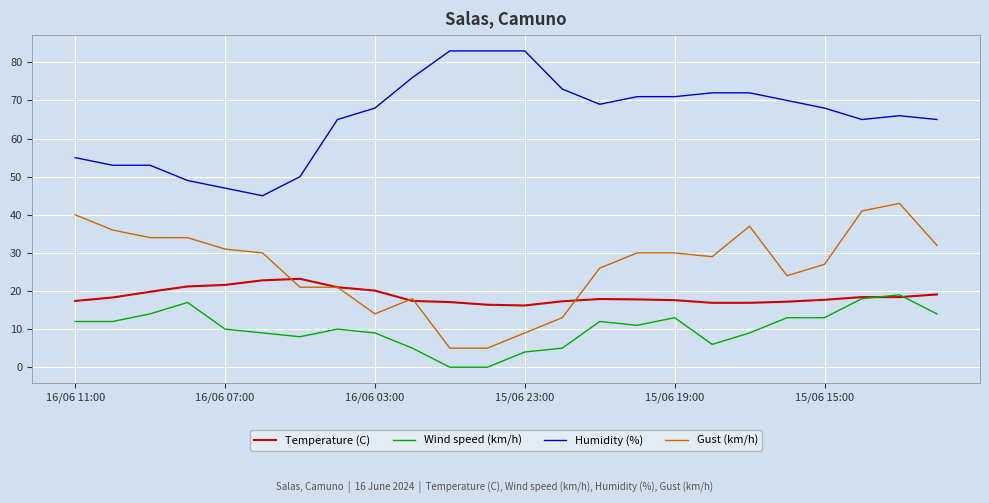

Which series has the largest total across all categories?

Humidity (%)